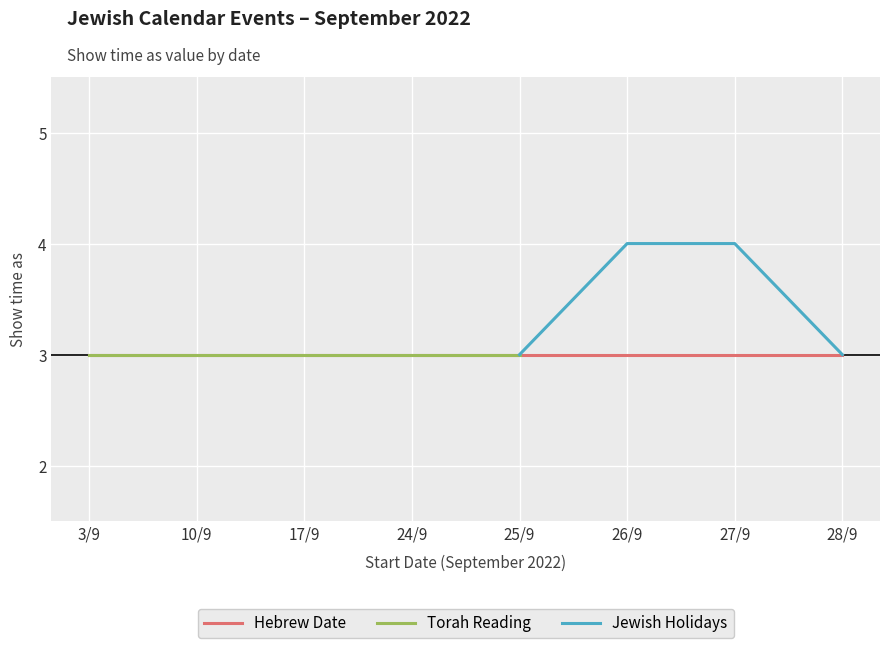

What is the label of the 6th point from the left?

26/9